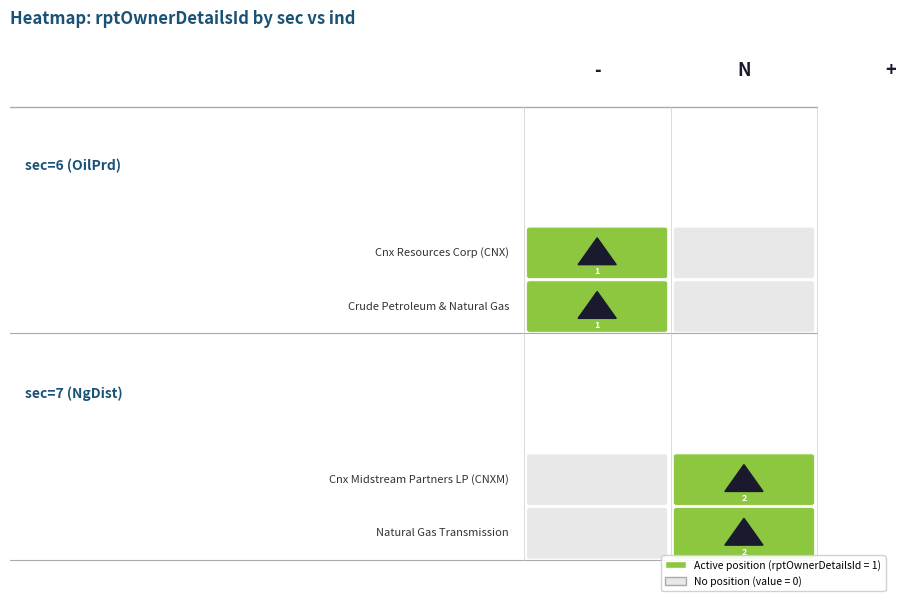

Which series has the largest range (max minus min)?

sec=7